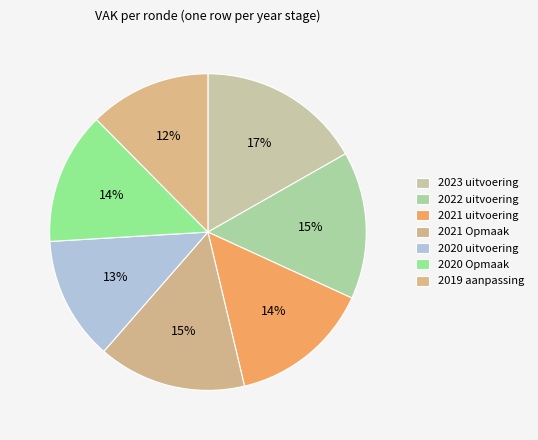

What percentage is the 2022 uitvoering slice, to the nearest percent?

15%